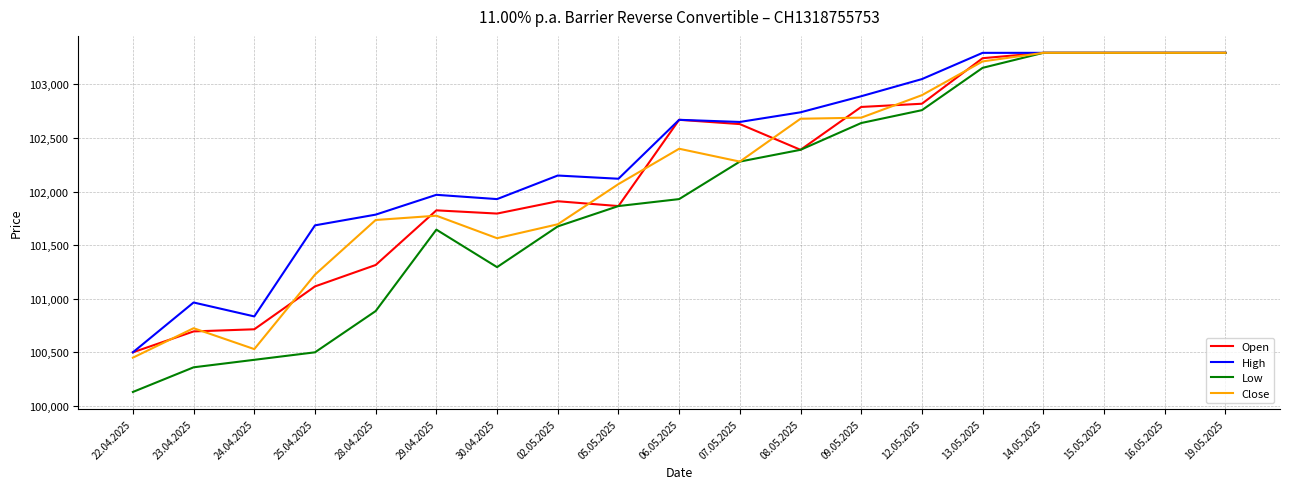

Which label corresponds to the smallest value in the chart?

22.04.2025